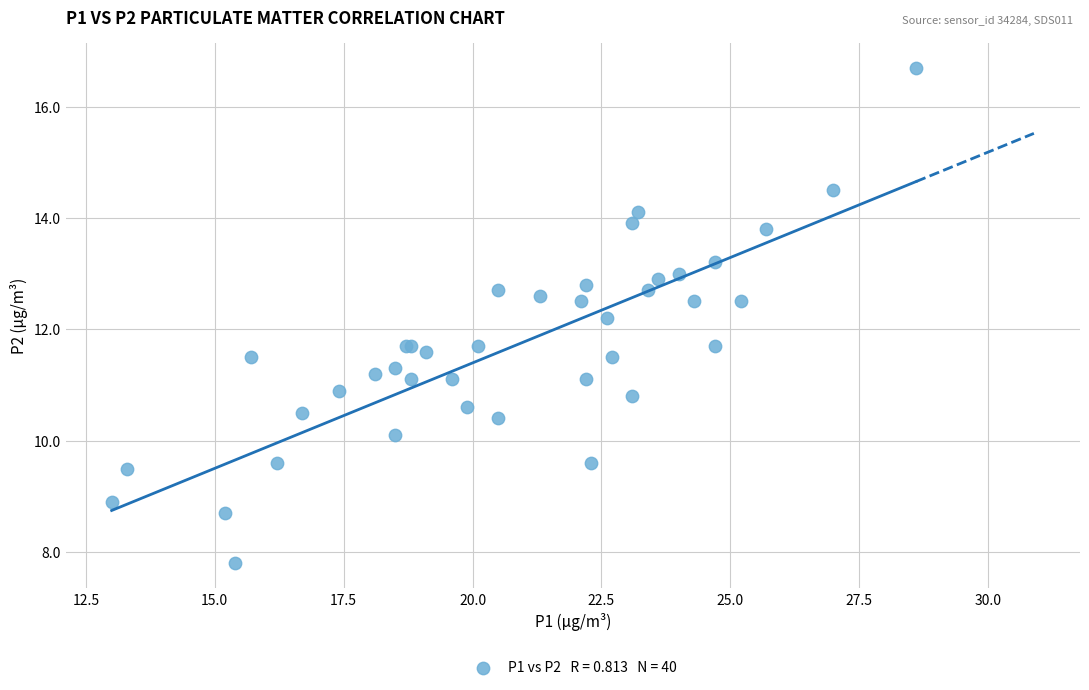

What Y value in the scatter plot is closest to 12?

12.2